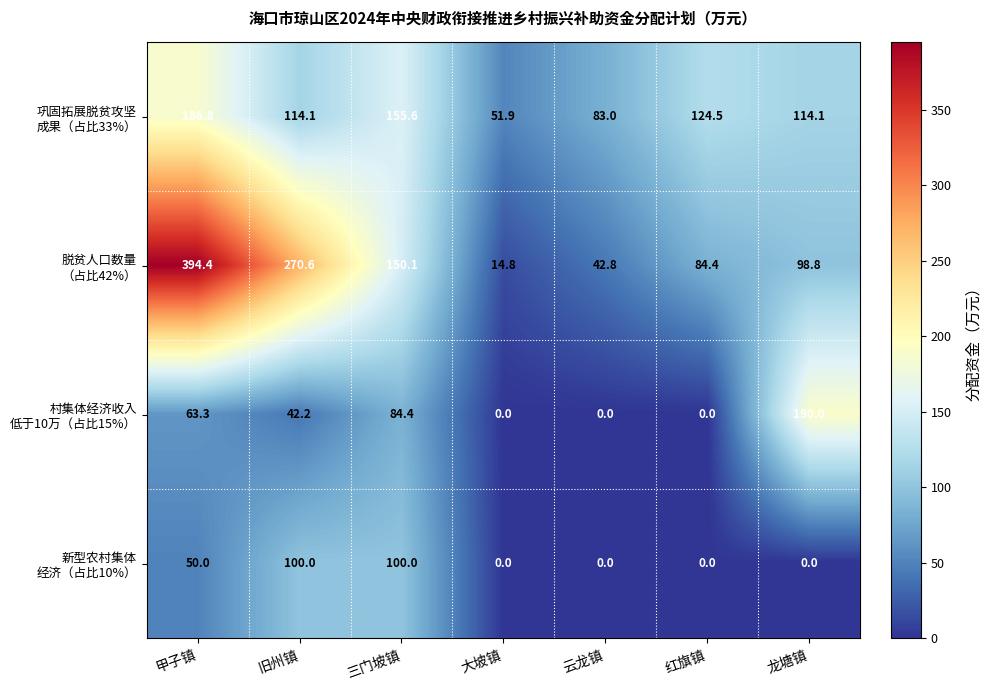

At how many categories does at least one series exceed 149?

4